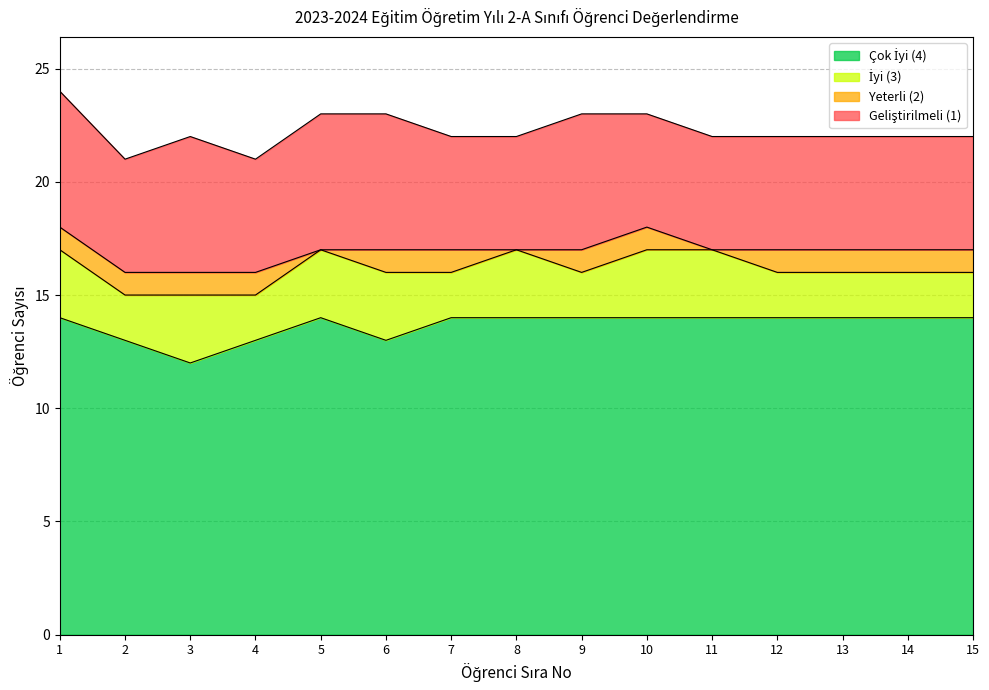

What is the difference between the maximum and minimum values in the Geliştirilmeli (1) series?

1